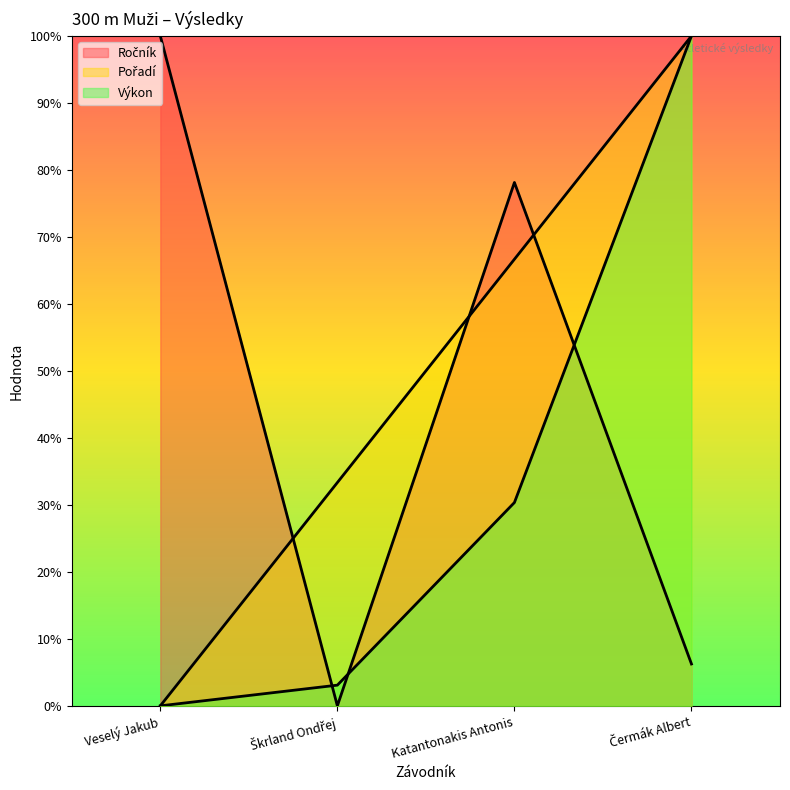

What is the label of the 4th point from the left?

Čermák Albert